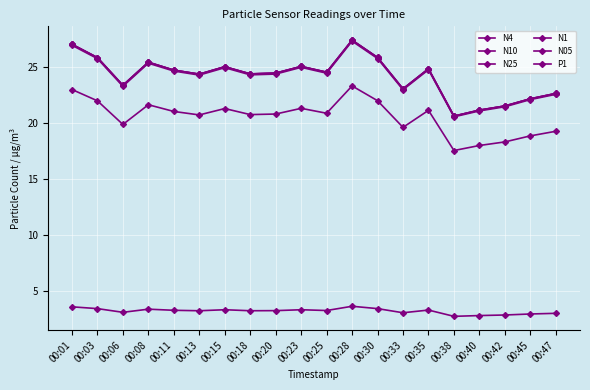

How many data points in N4 are above 24?

13